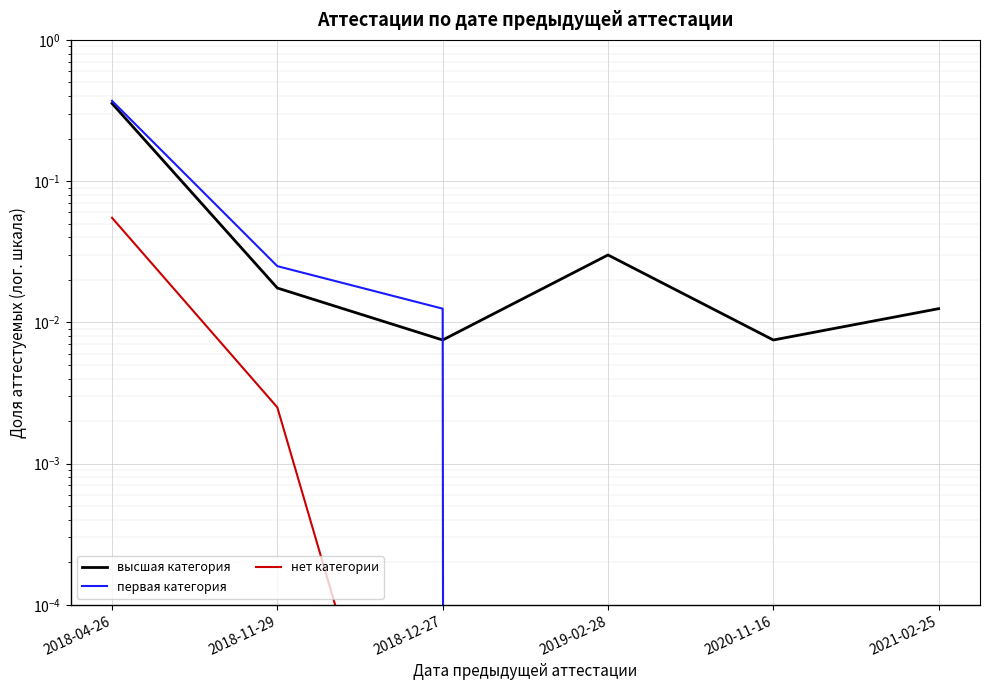

What are all the series names shown in the legend?

высшая категория, первая категория, нет категории